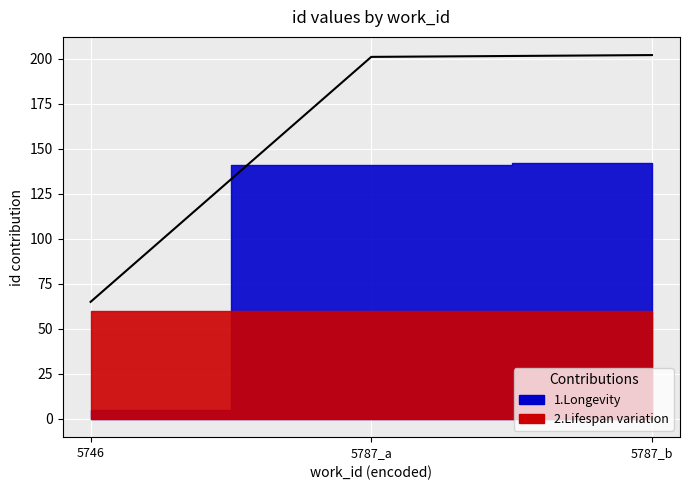

Is it true that the value at 5787_b is 289?

False